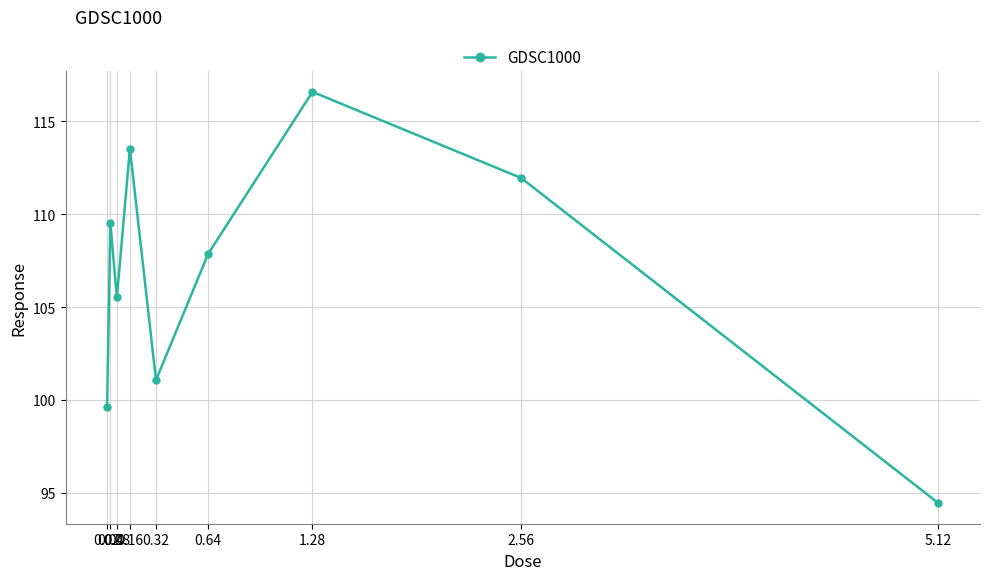

At which label is the value closest to 105?

0.08